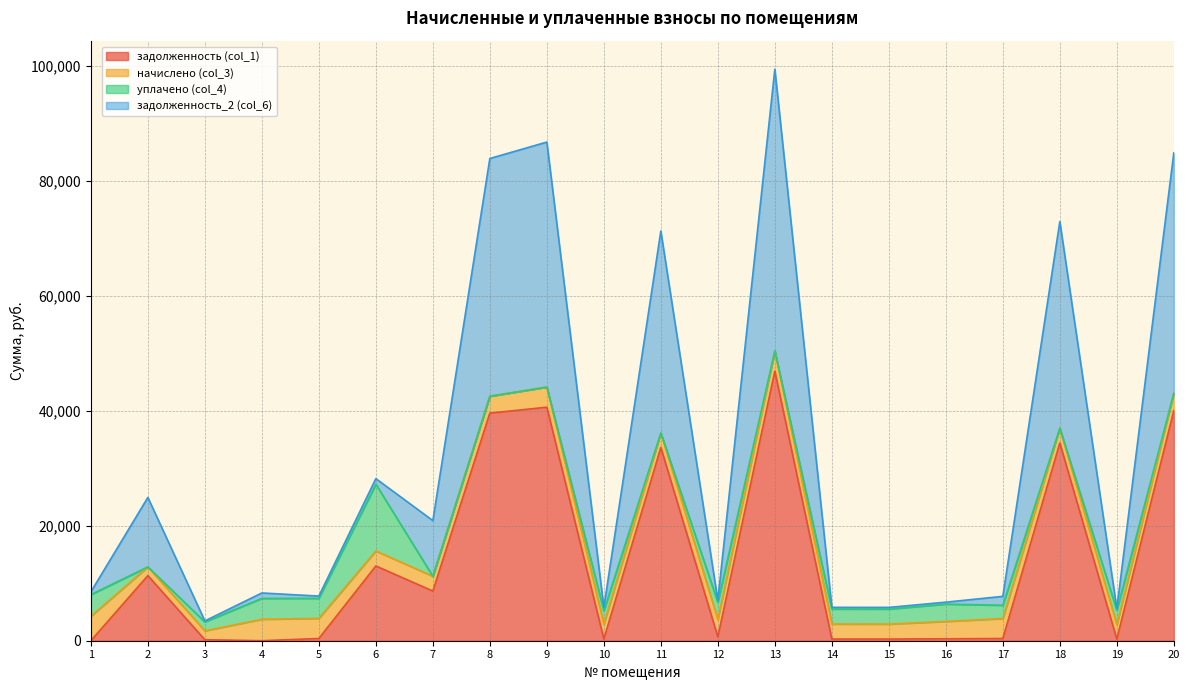

Is the value of задолженность (col_1) at 13 greater than the value of задолженность_2 (col_6) at 6?

Yes